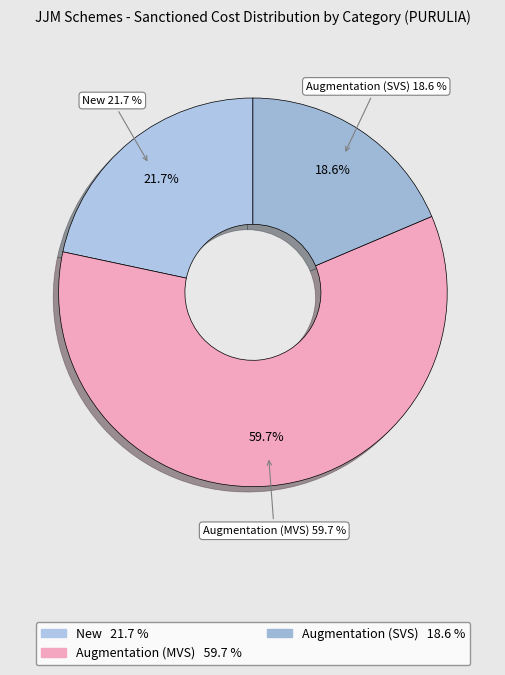

Combined, do New and Augmentation account for over 50%?

Yes